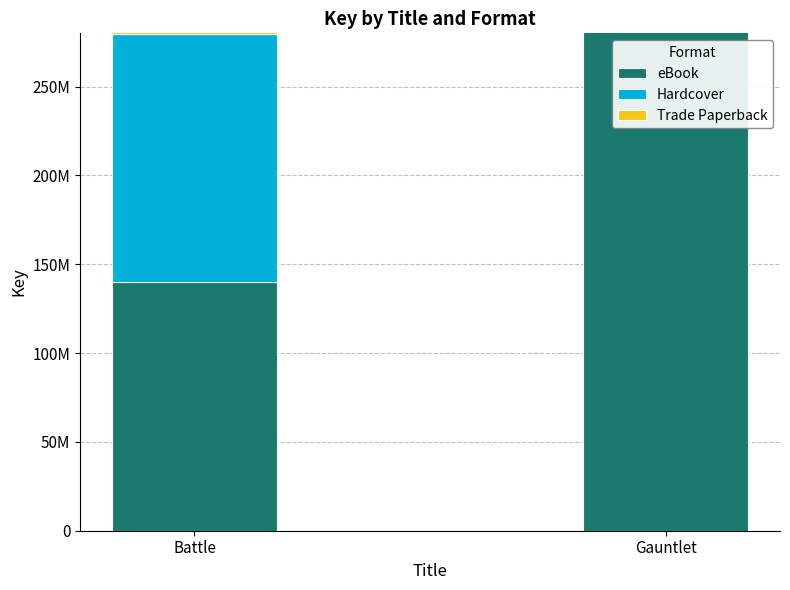

What is the difference between the Trade Paperback values at Battle and Gauntlet?

1965925049